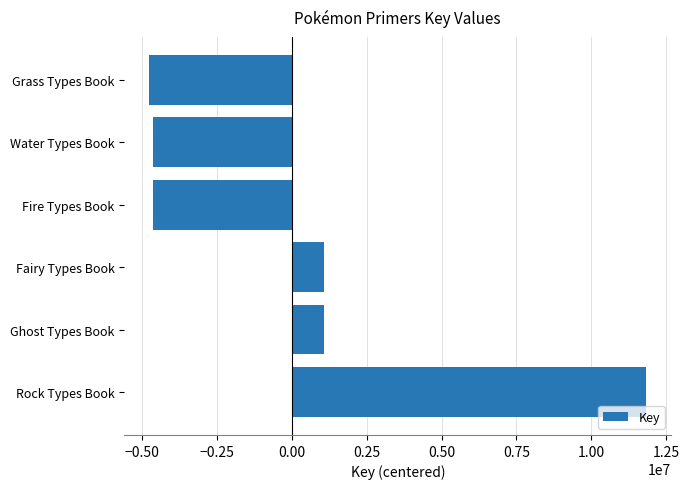

What is the difference between the maximum and minimum values?

16581752